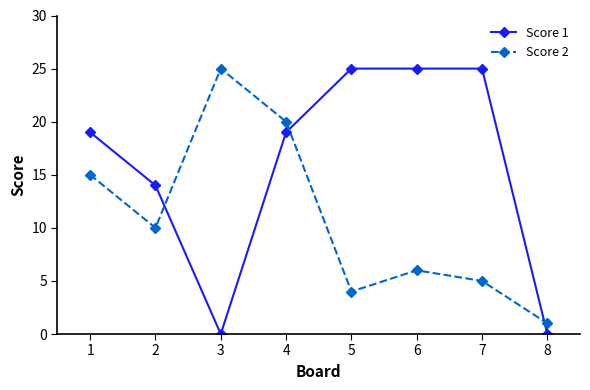

Read the Score 2 value at 6, to the nearest 5.

5